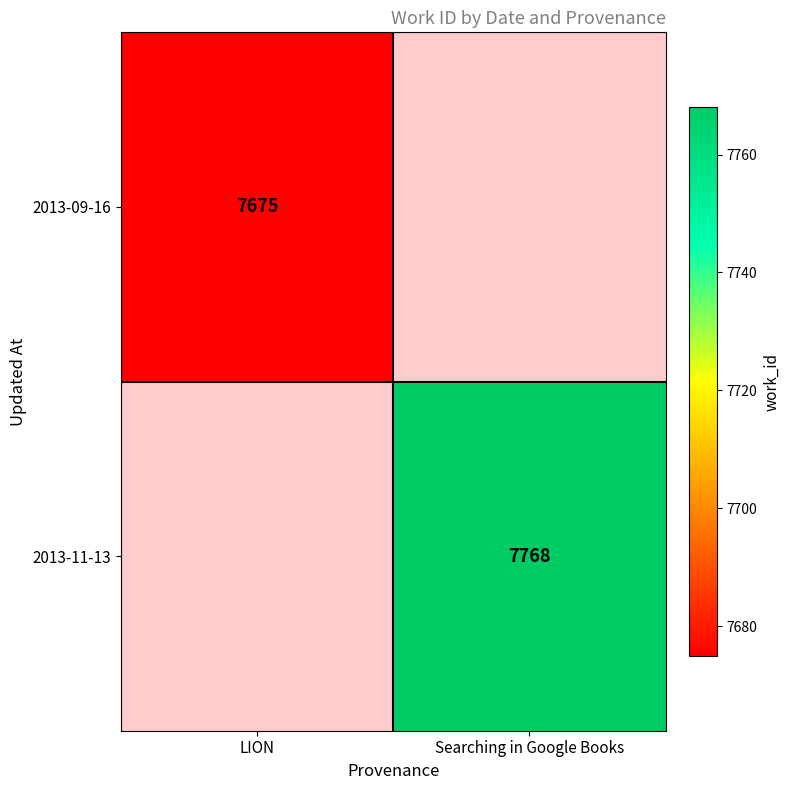

How many data points does each series have?

2